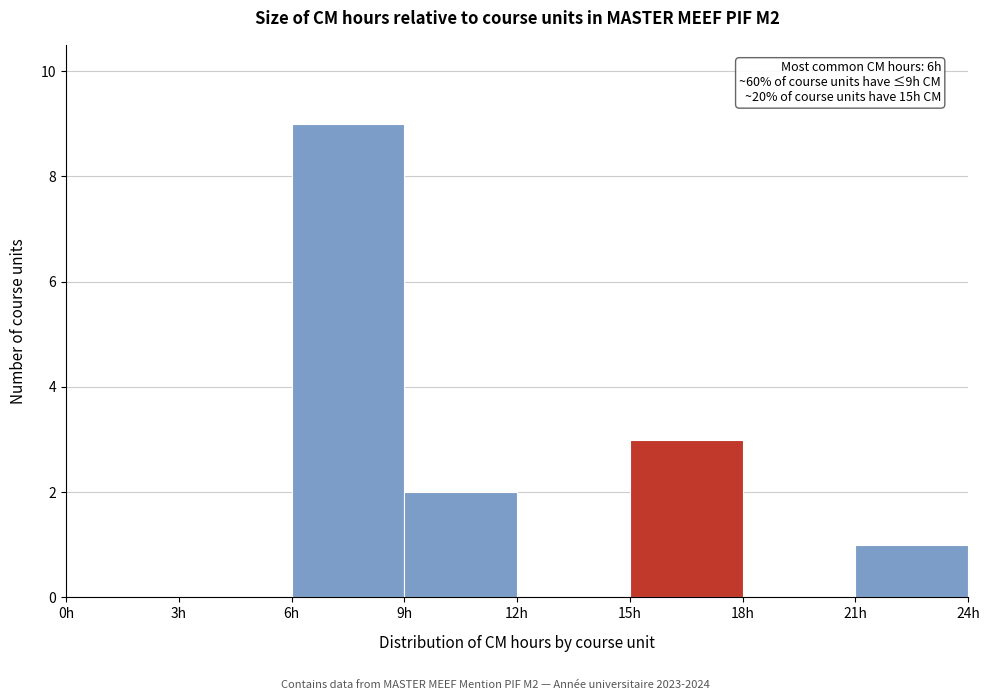

Over which range of the x-axis is the bar tallest?

6 to 9